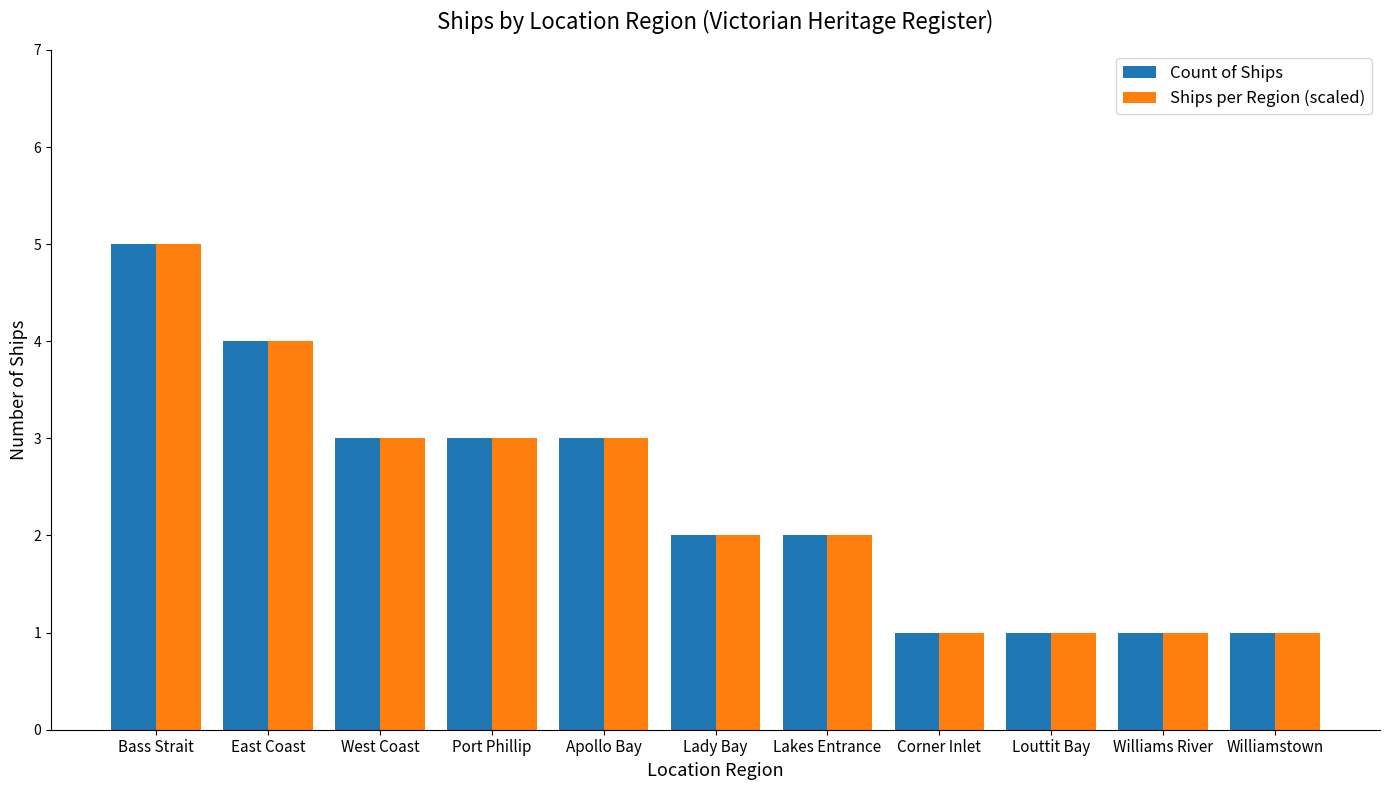

What is the label of the 8th bar from the right?

Port Phillip